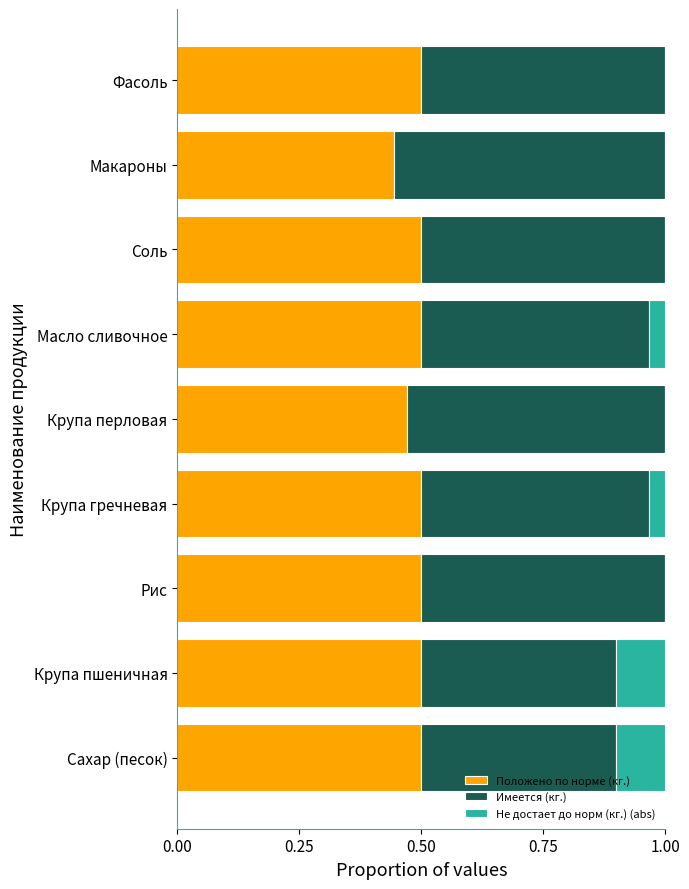

What is the total value across all series at Макароны?

1.0